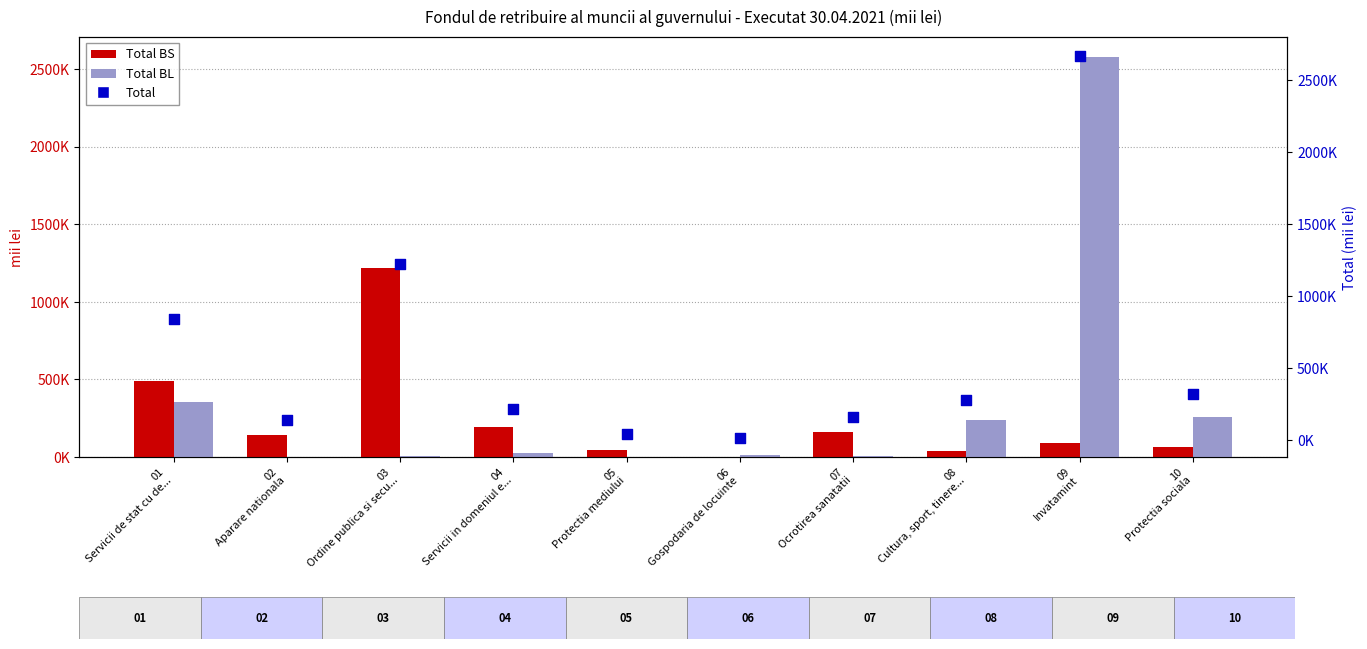

What is the total value across all series at 02
Aparare nationala?

281678.4